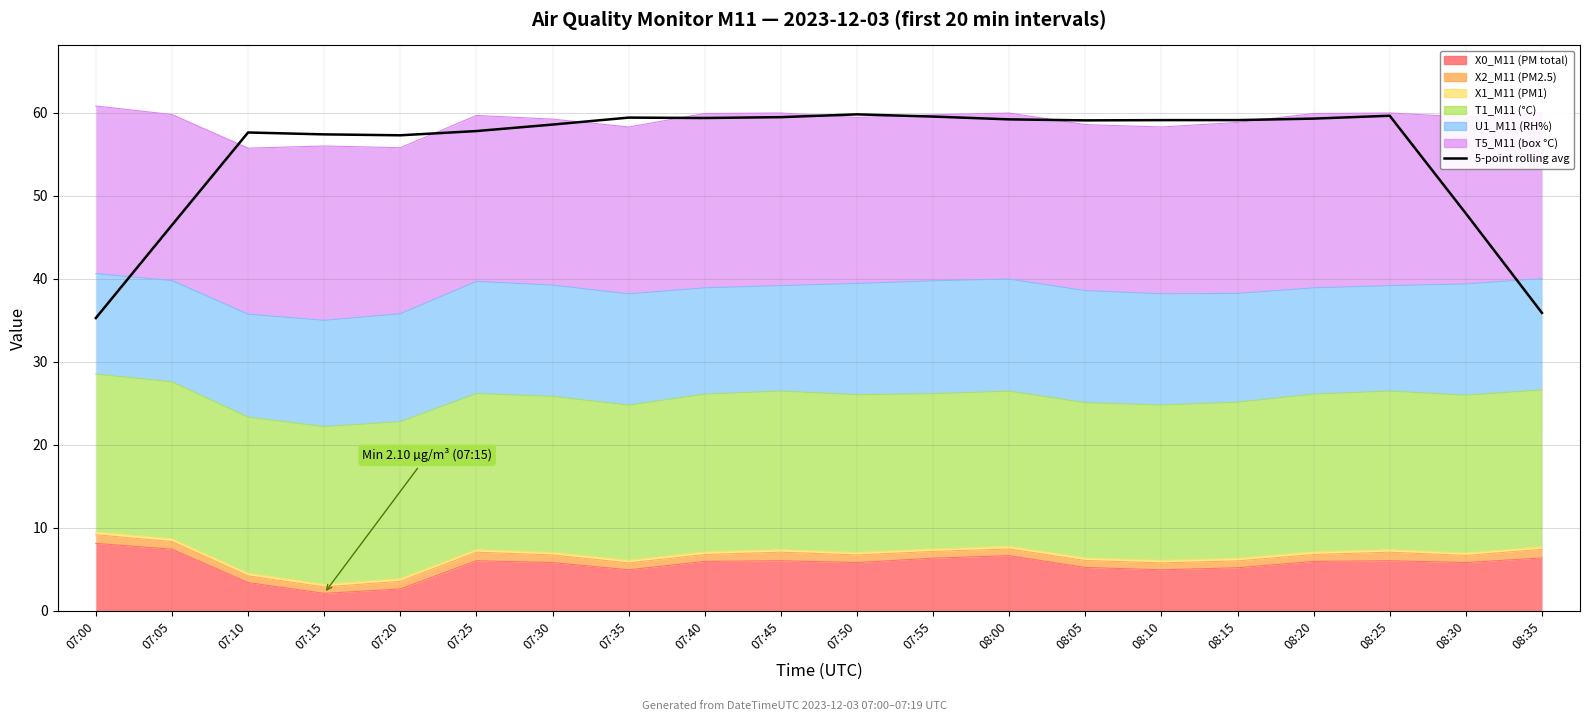

What is the sum of all values?

1107.1